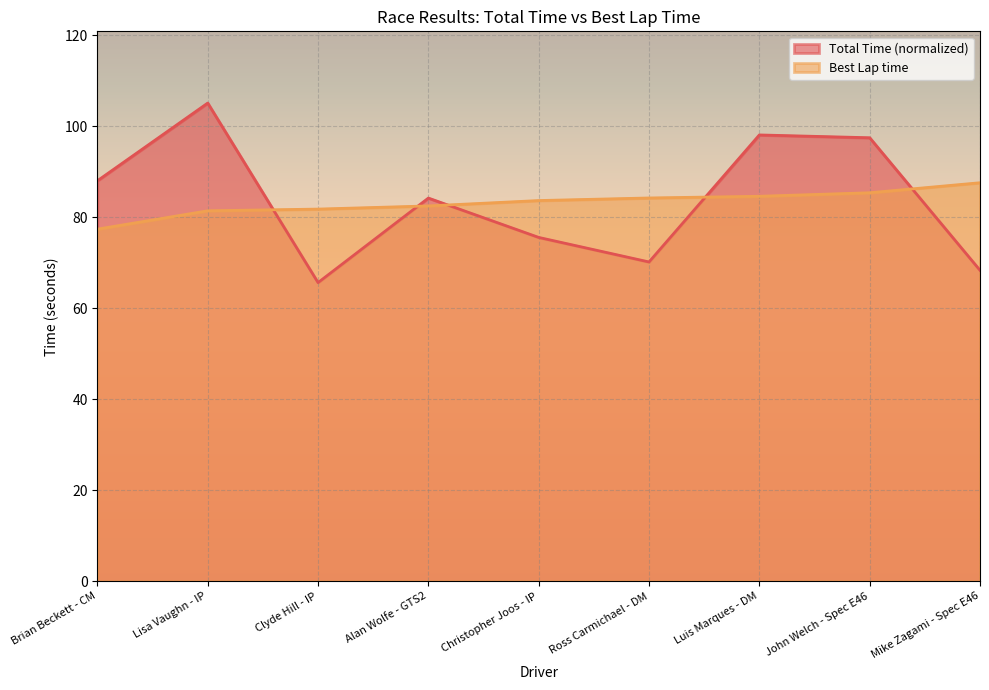

Which series changed the most between Brian Beckett - CM and Christopher Joos - IP?

Total Time (normalized)